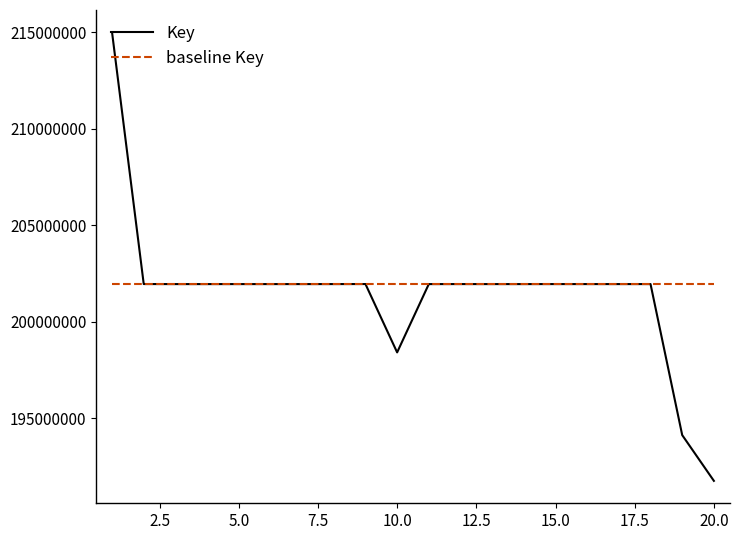

What is the minimum value shown in the chart?

191766038